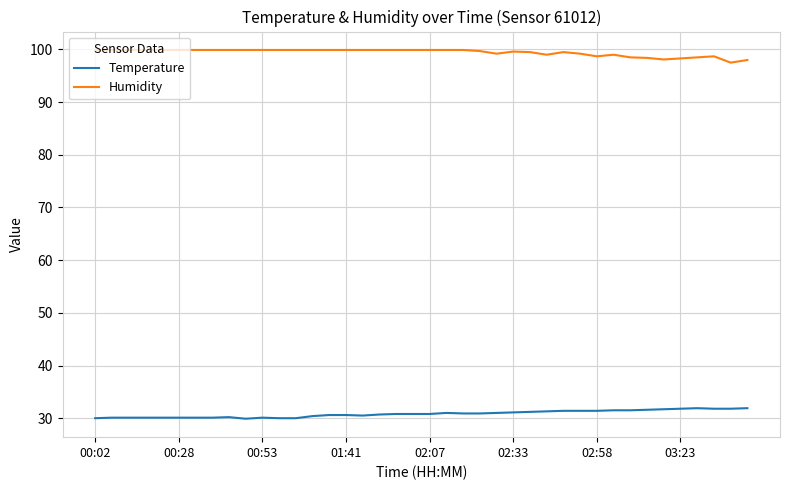

What is the smallest value displayed?

29.9